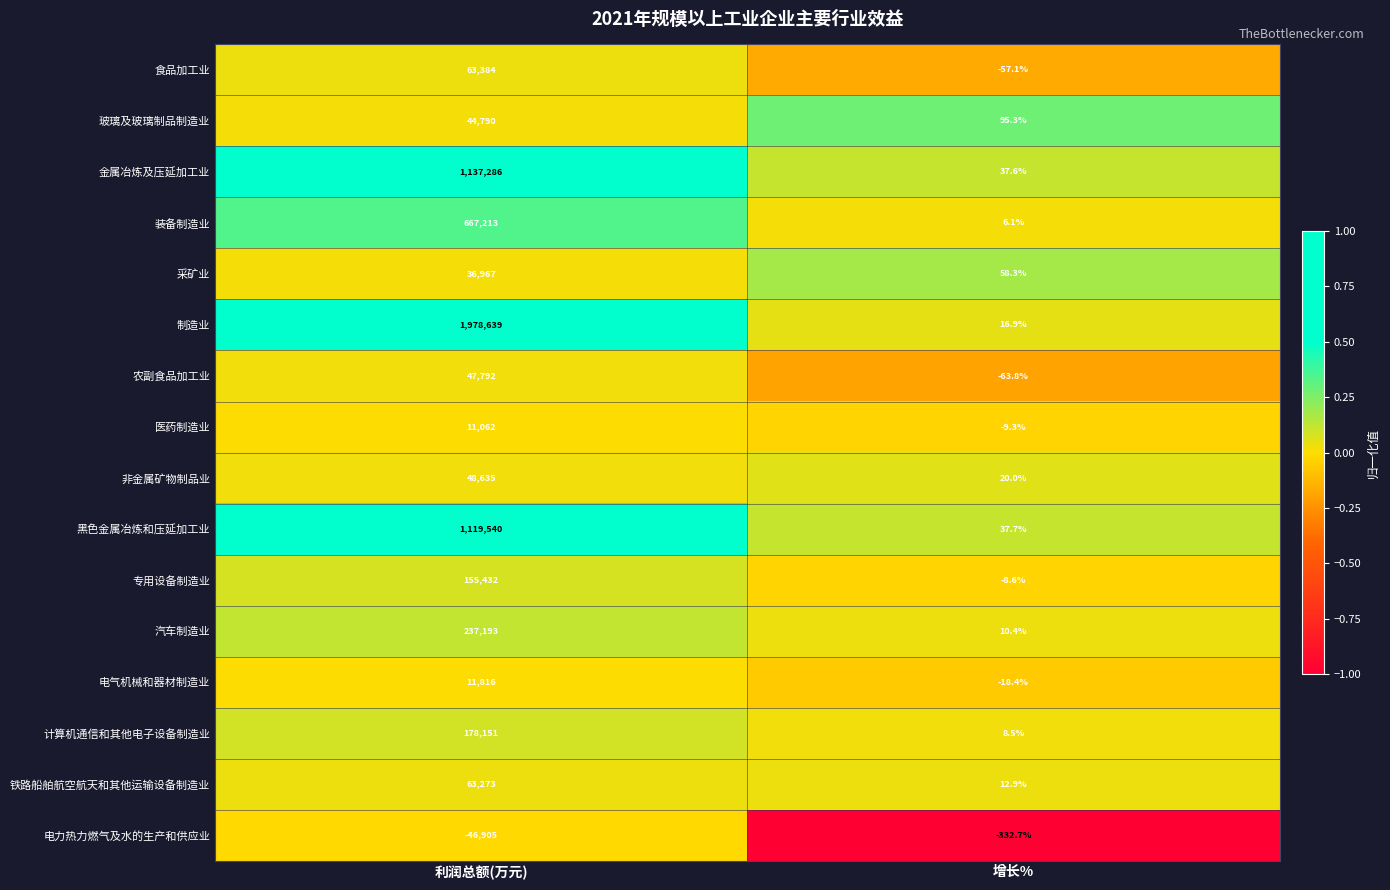

Rank the series at 增长% from highest to lowest value.

玻璃及玻璃制品制造业, 采矿业, 黑色金属冶炼和压延加工业, 金属冶炼及压延加工业, 非金属矿物制品业, 制造业, 铁路船舶航空航天和其他运输设备制造业, 汽车制造业, 计算机通信和其他电子设备制造业, 装备制造业, 专用设备制造业, 医药制造业, 电气机械和器材制造业, 食品加工业, 农副食品加工业, 电力热力燃气及水的生产和供应业